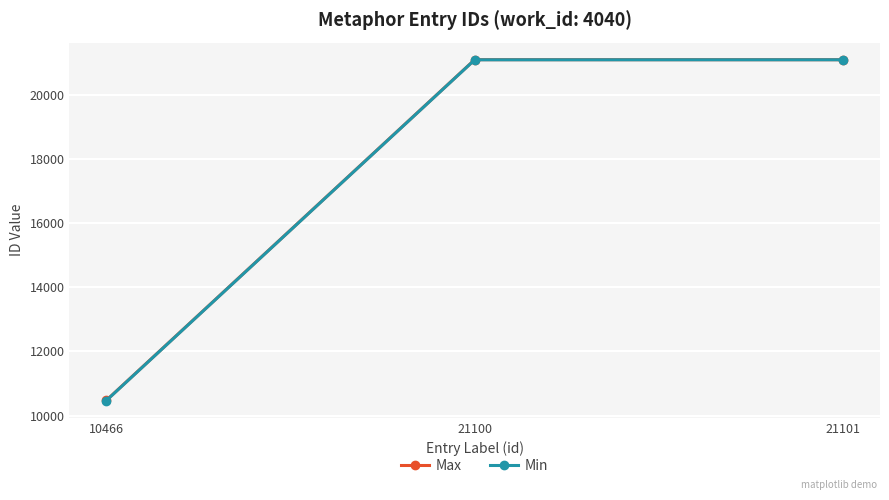

What is the maximum value for Max?

21104.2